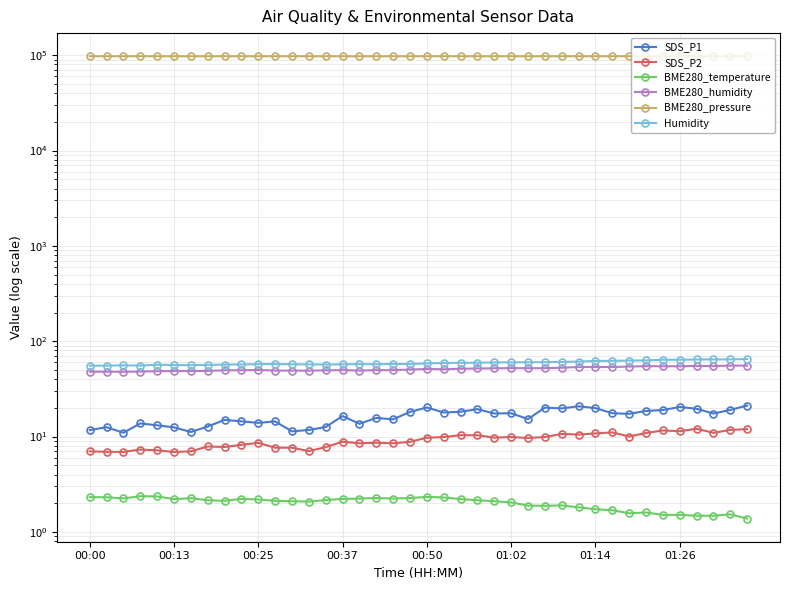

Which series has the widest spread of values?

BME280_pressure